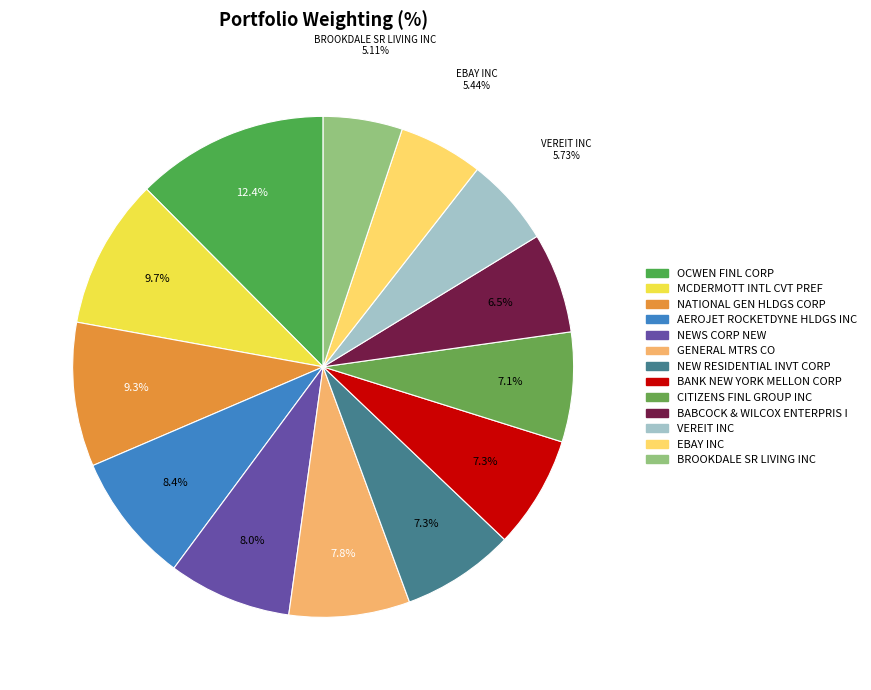

Rank the categories by value from highest to lowest.

OCWEN FINL CORP, MCDERMOTT INTL CVT PREF, NATIONAL GEN HLDGS CORP, AEROJET ROCKETDYNE HLDGS INC, NEWS CORP NEW, GENERAL MTRS CO, NEW RESIDENTIAL INVT CORP, BANK NEW YORK MELLON CORP, CITIZENS FINL GROUP INC, BABCOCK & WILCOX ENTERPRIS I, VEREIT INC, EBAY INC, BROOKDALE SR LIVING INC